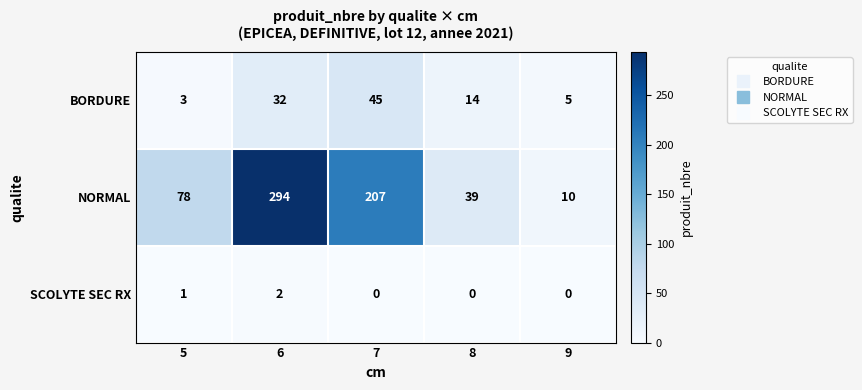

What is the total value across all series at 9?

15